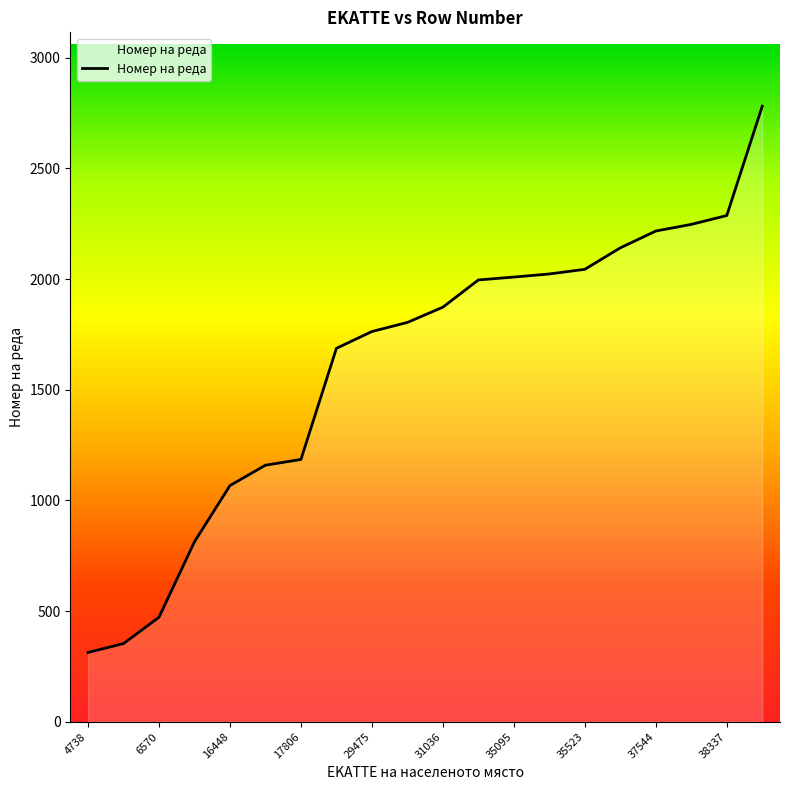

What is the sum of all values?

32234